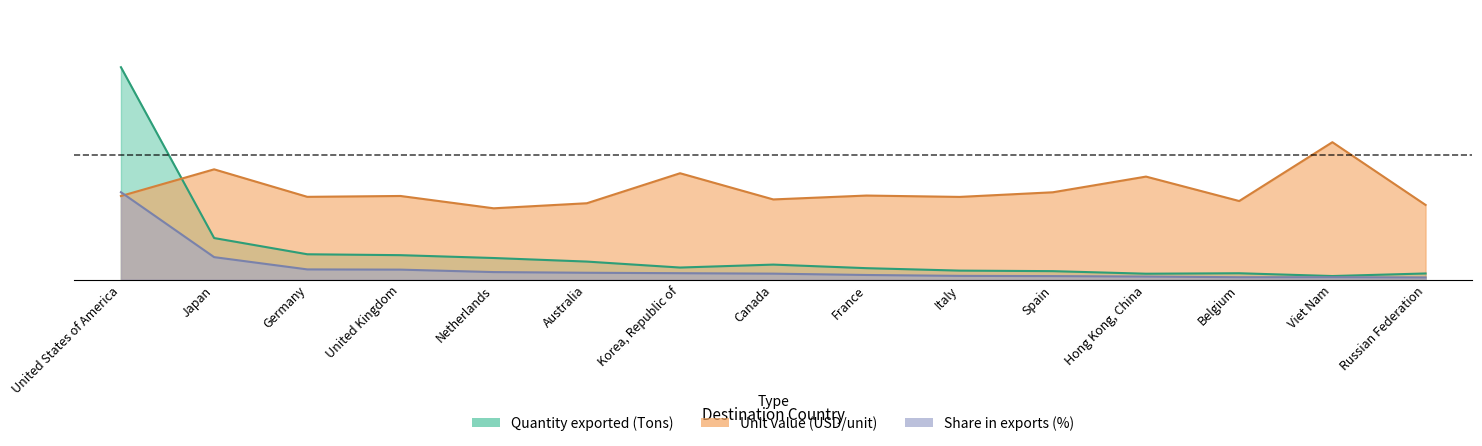

What is the spread (max minus min) of values at Italy?

796708.6